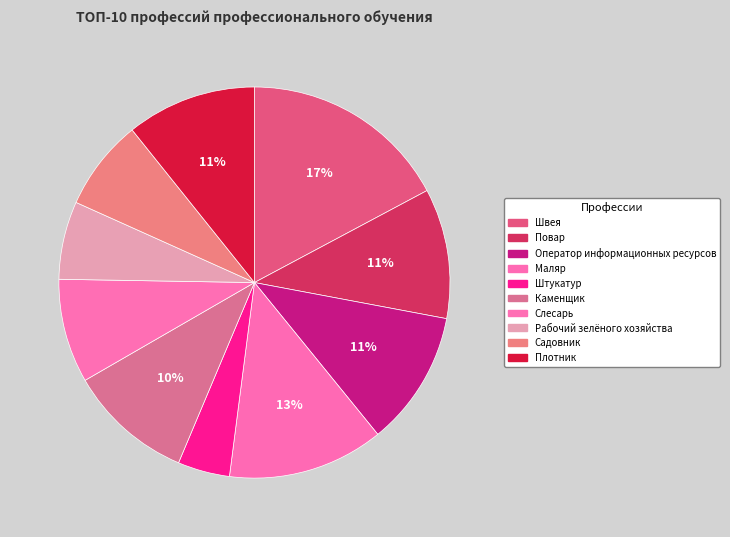

How many segments does this pie chart have?

10